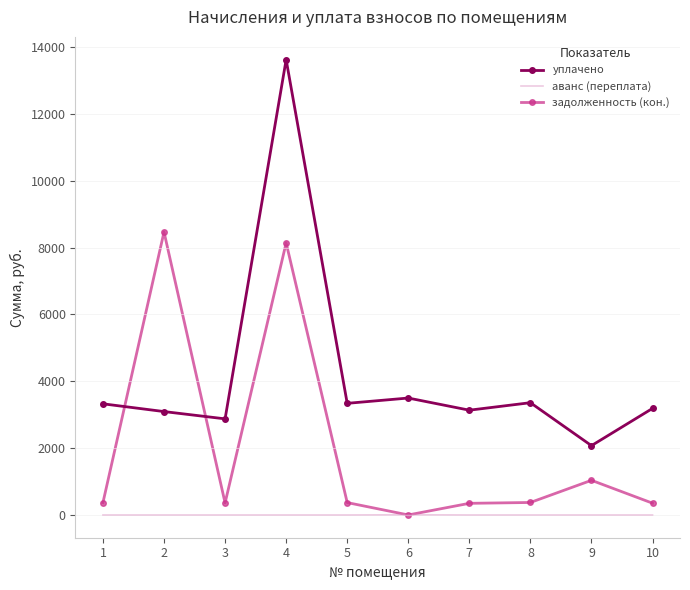

What are all the series names shown in the legend?

уплачено, аванс (переплата), задолженность (кон.)